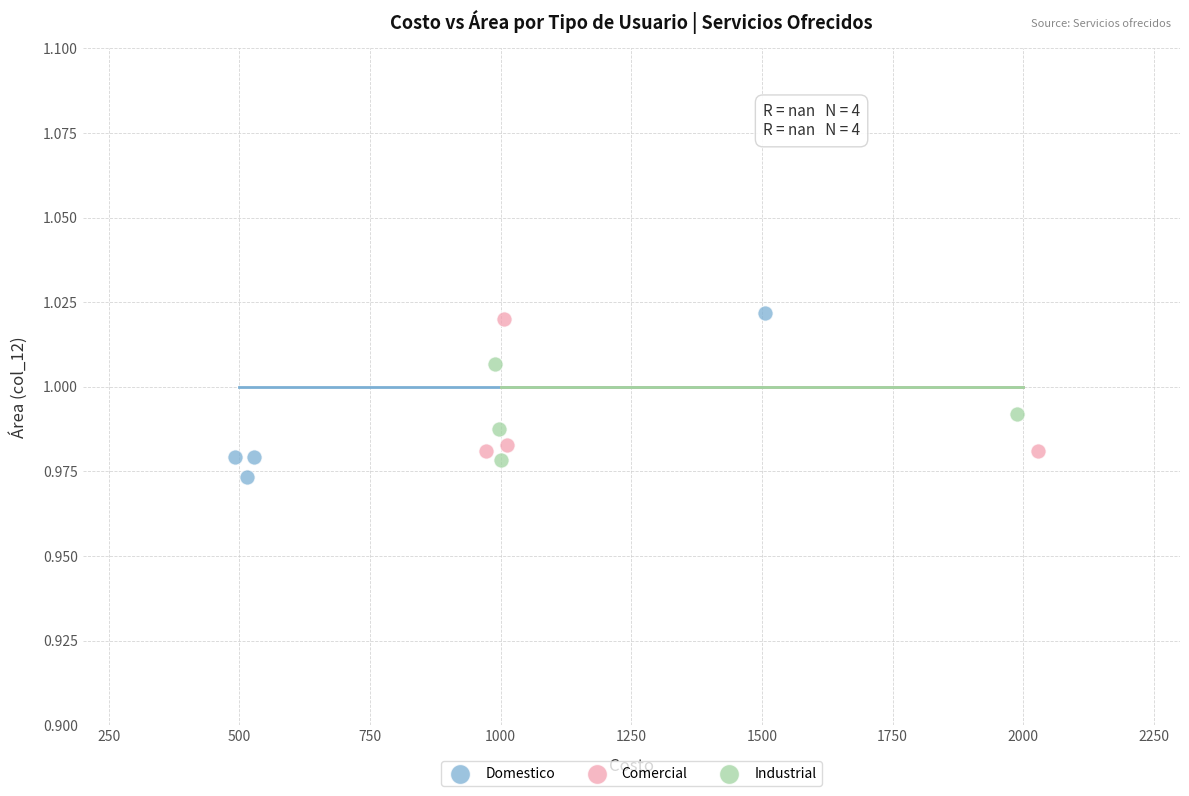

Which series contains the highest Y value?

Domestico